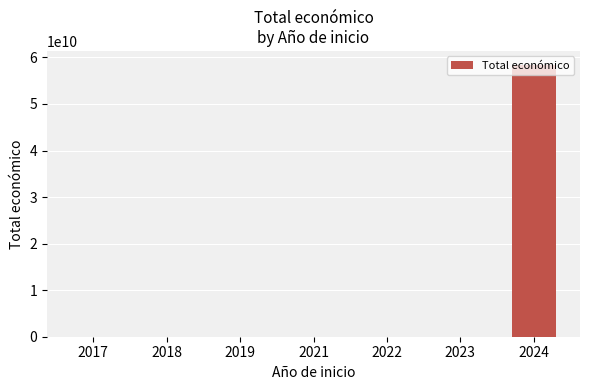

True or false: the data shows 31641606 at 2018.

True